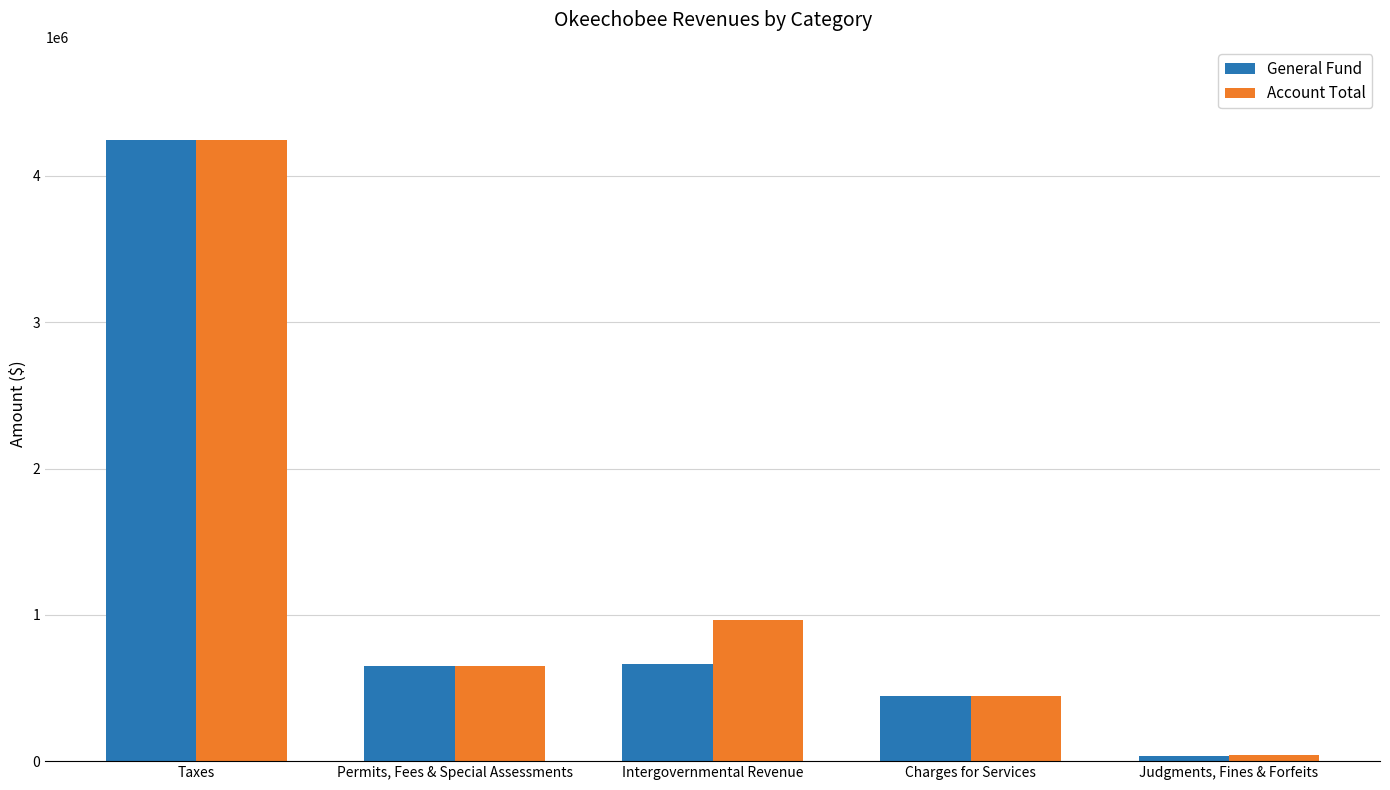

Is it true that General Fund equals 442215 at Charges for Services?

True